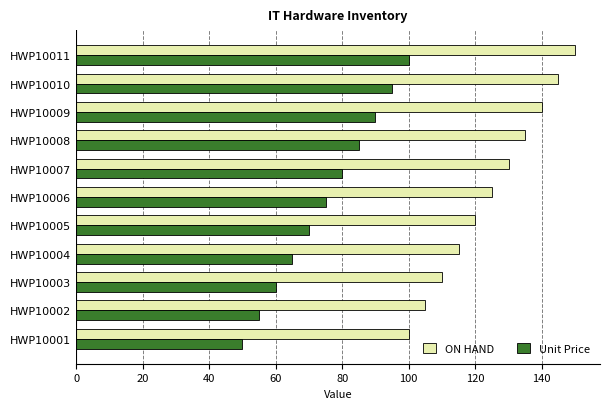

What is the maximum value shown in the chart?

150